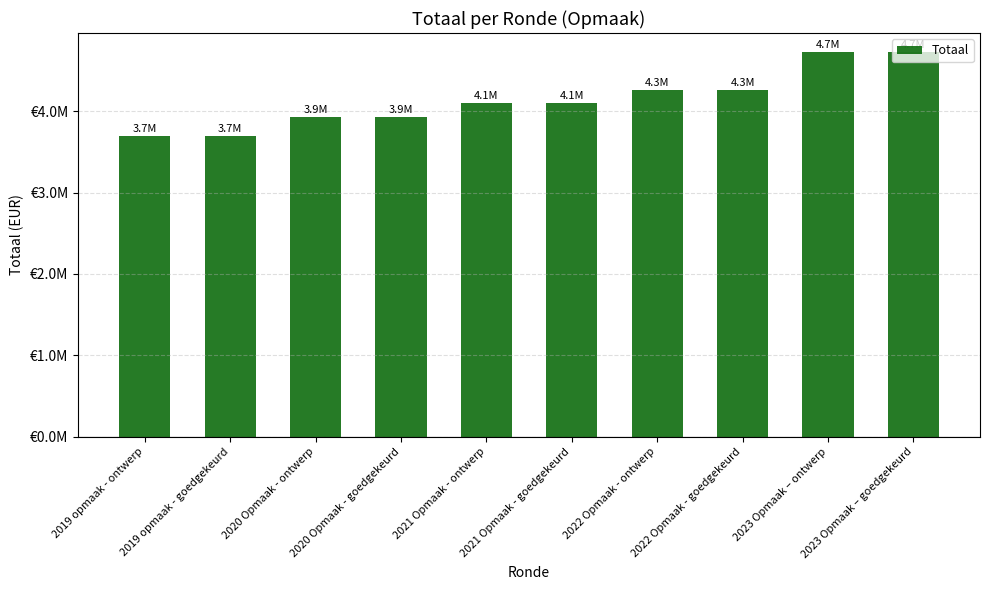

Reading left to right, what are all the values shown in this chart?

3691385	3691385	3922195	3922195	4098309	4098309	4254636	4254636	4723421	4723421